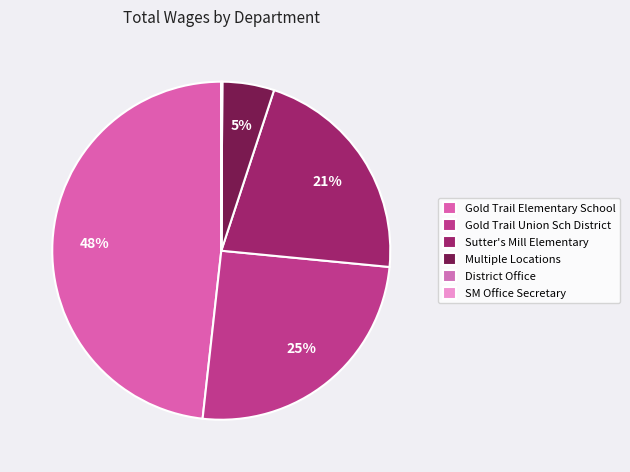

How many segments does this pie chart have?

6